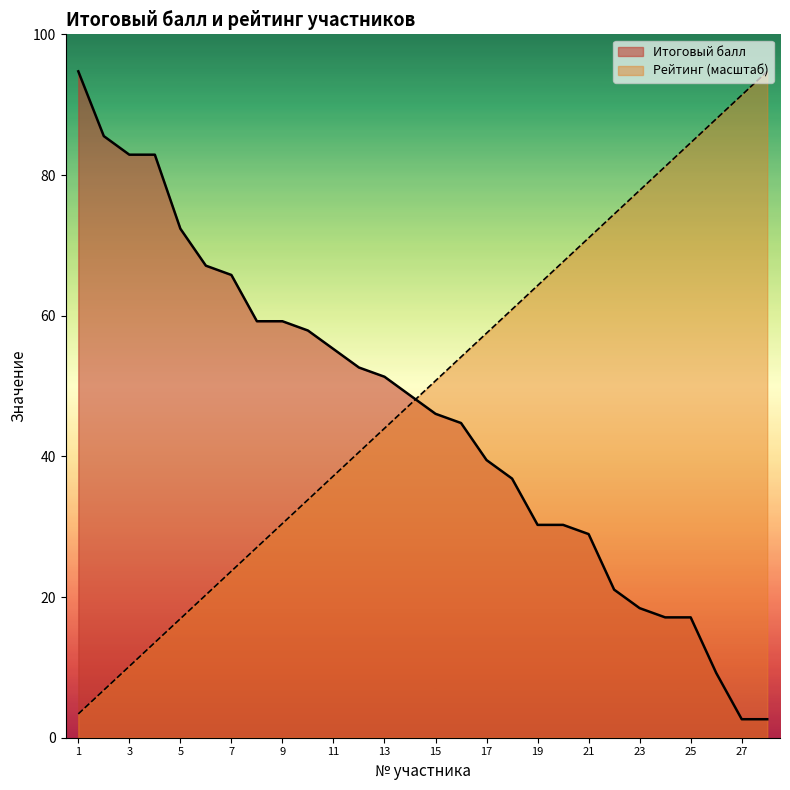

Rank the series by their maximum value, from lowest to highest.

Итоговый балл, Рейтинг